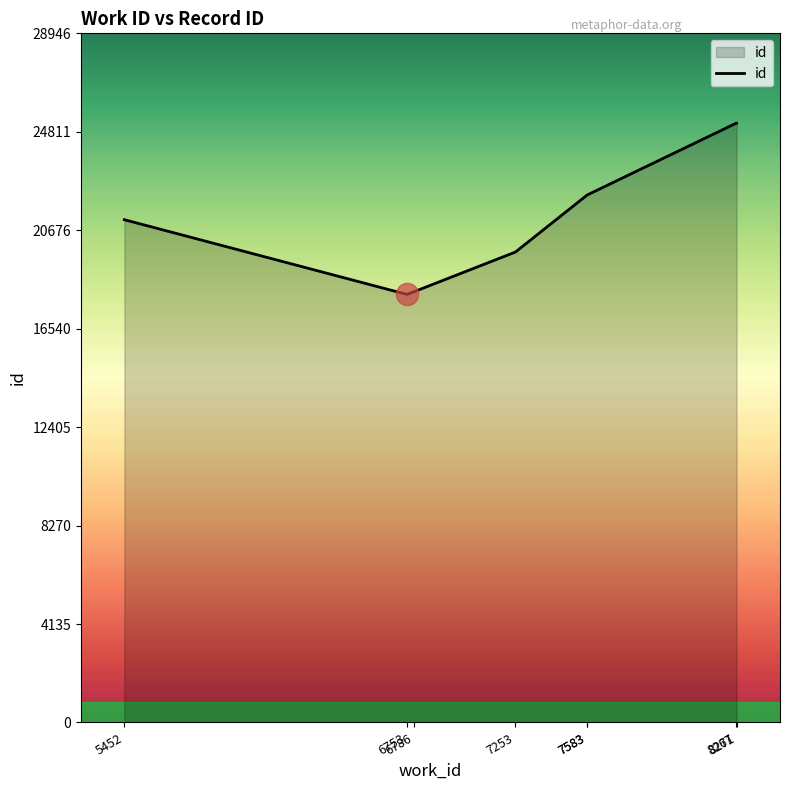

Where is the first local minimum?

6753